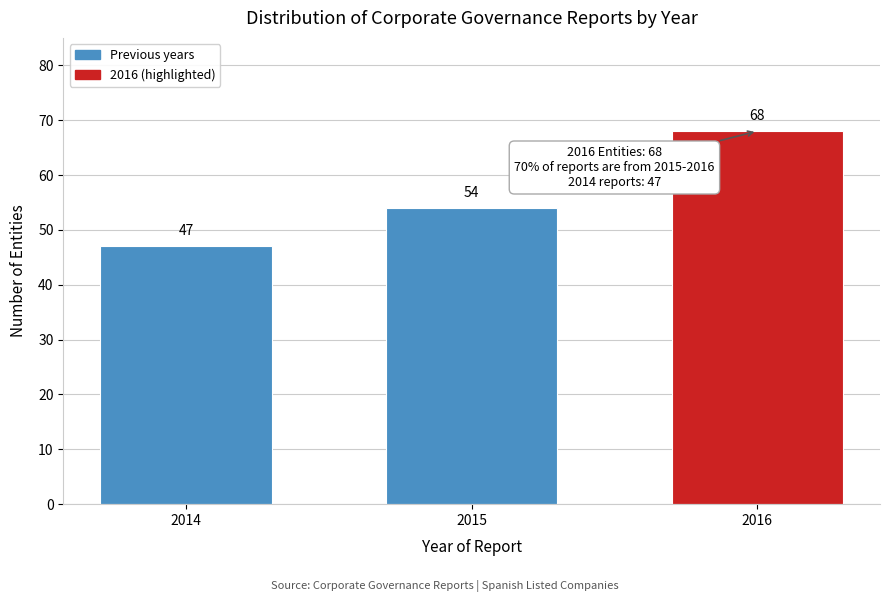

Reading right to left, what are all the values shown in this chart?

68	54	47